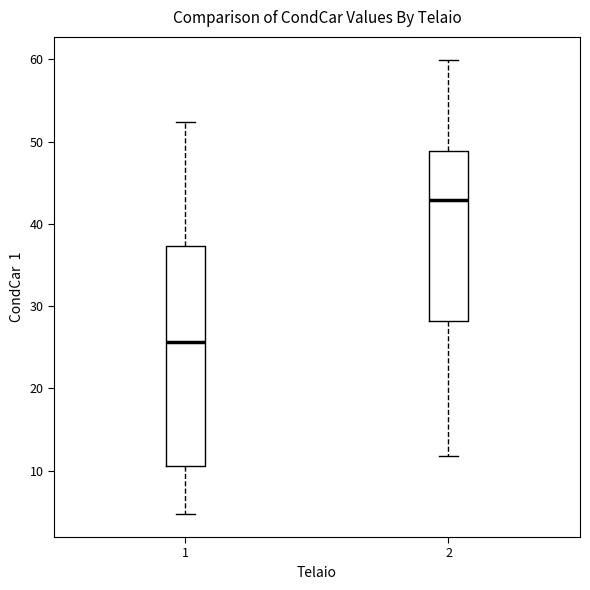

Which box is the tallest, from its lower edge to its upper edge?

1